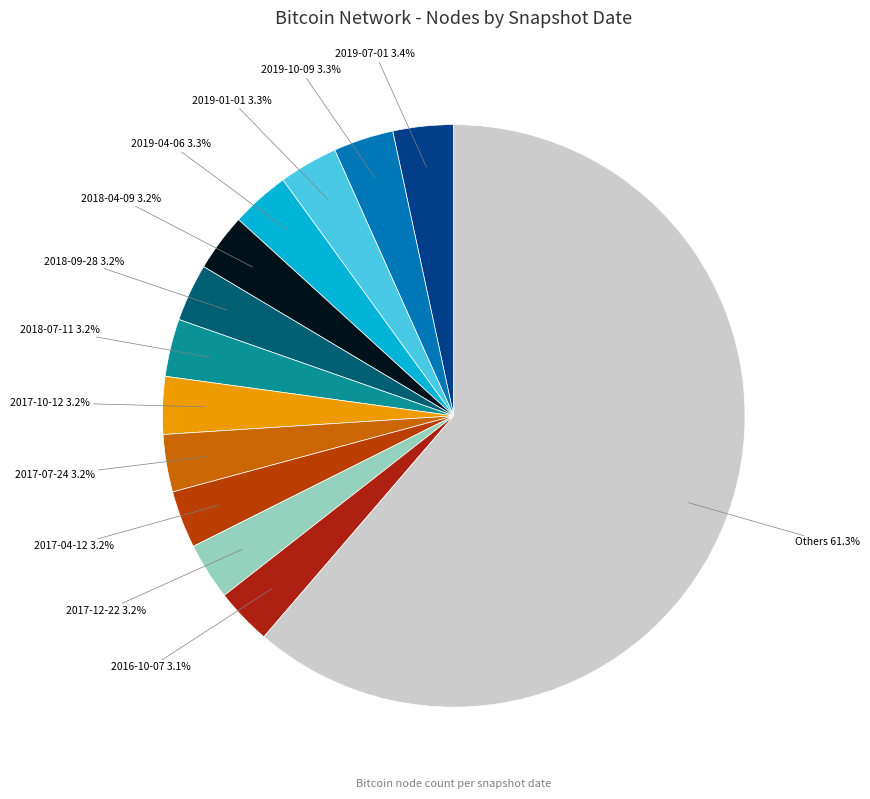

To the nearest percent, what is the difference between the largest and smallest slice percentages?

58%